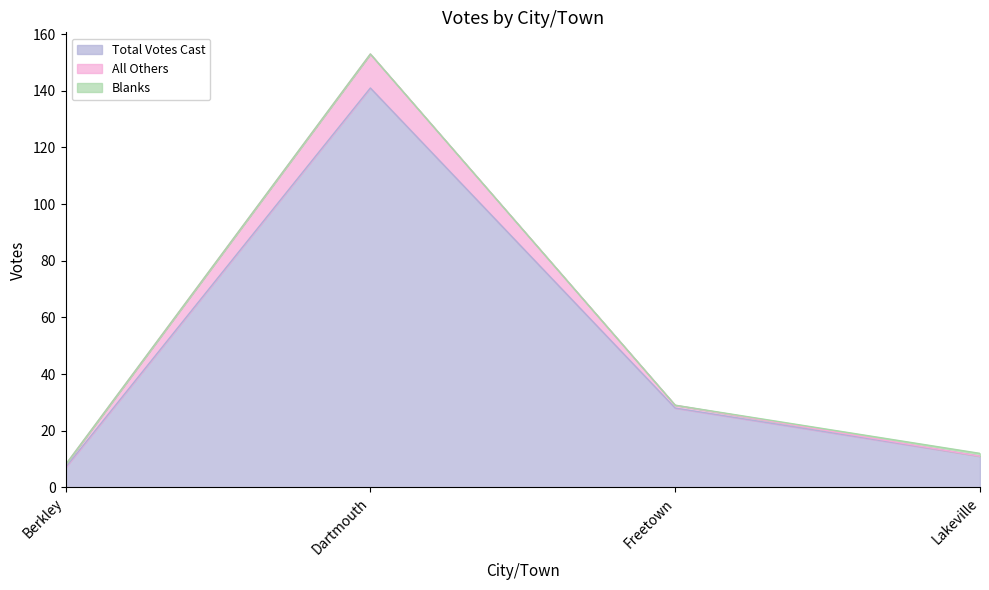

Which category has the highest value in the Total Votes Cast series?

Dartmouth